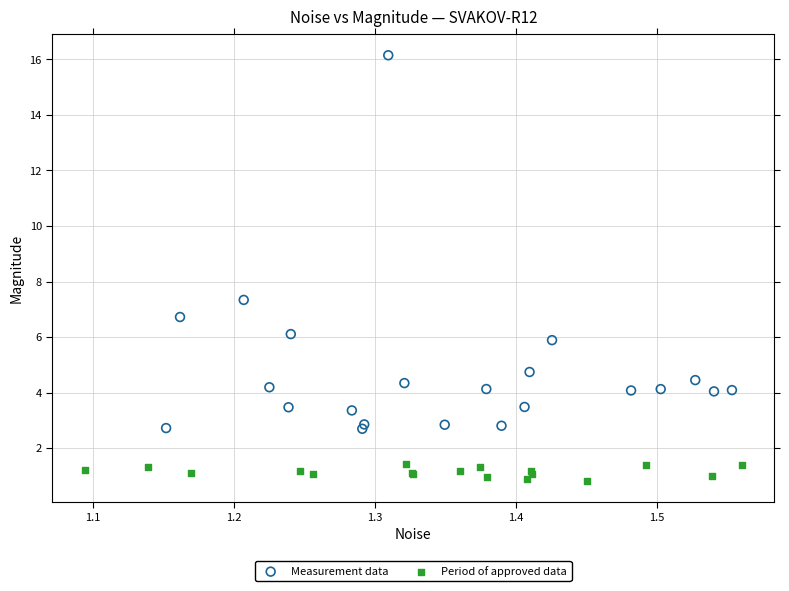

Which series reaches the minimum Y coordinate?

Period of approved data